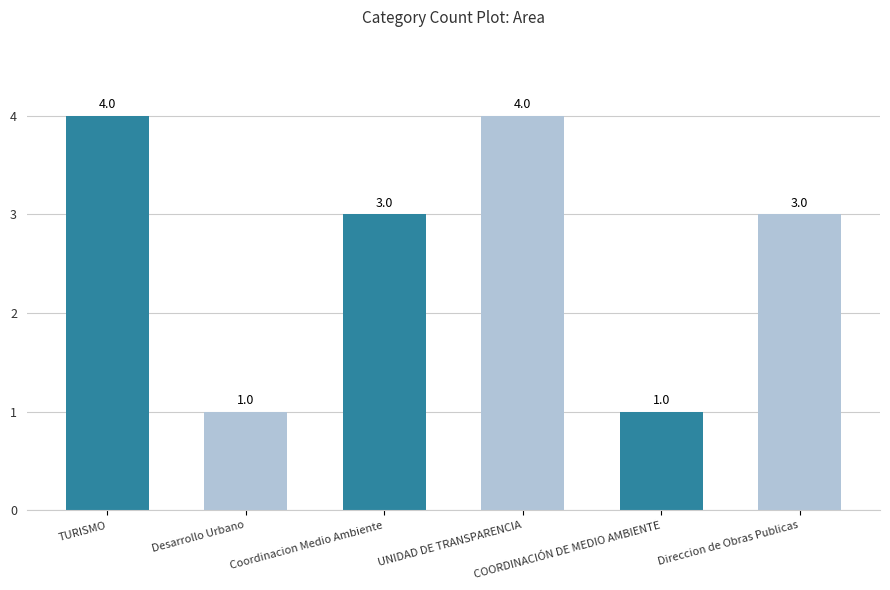

What position from the left is TURISMO?

1